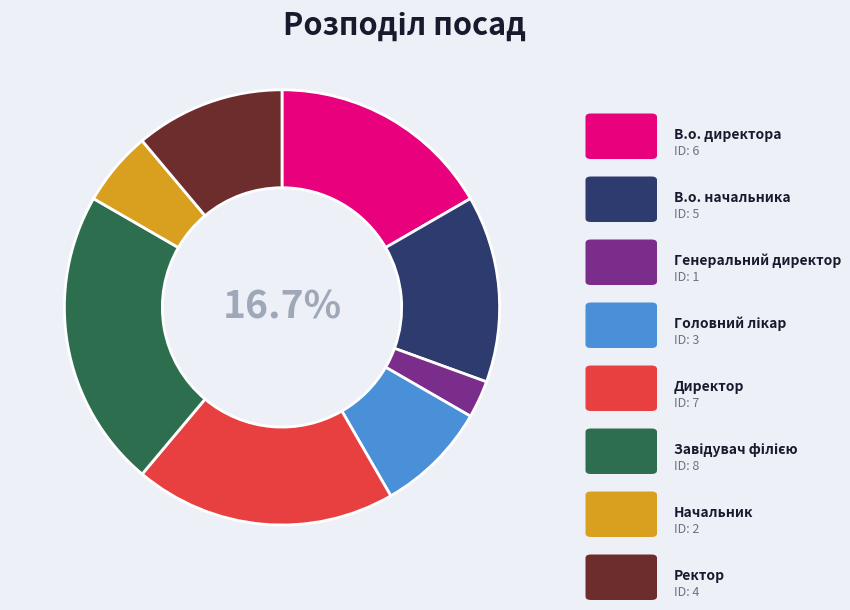

Does Ректор represent more than half of the total?

No